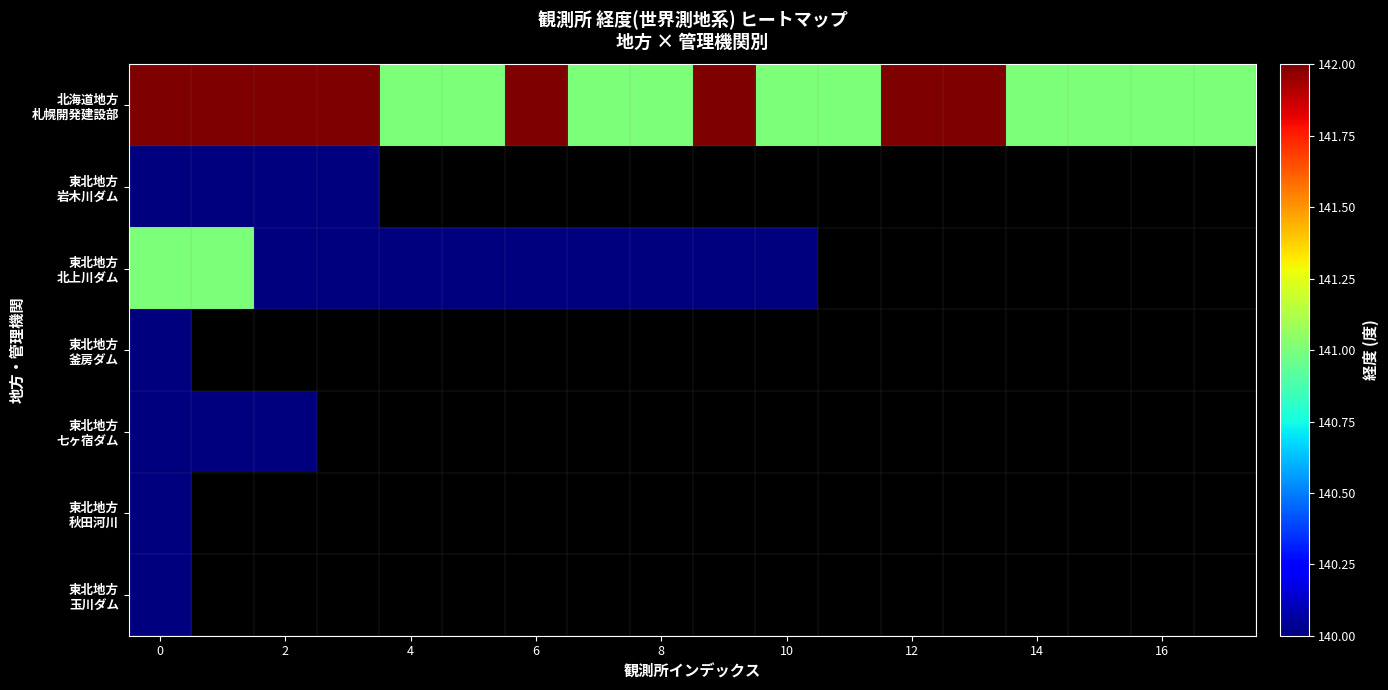

What is the lowest value of the 東北地方 七ヶ宿ダム series?

140.0